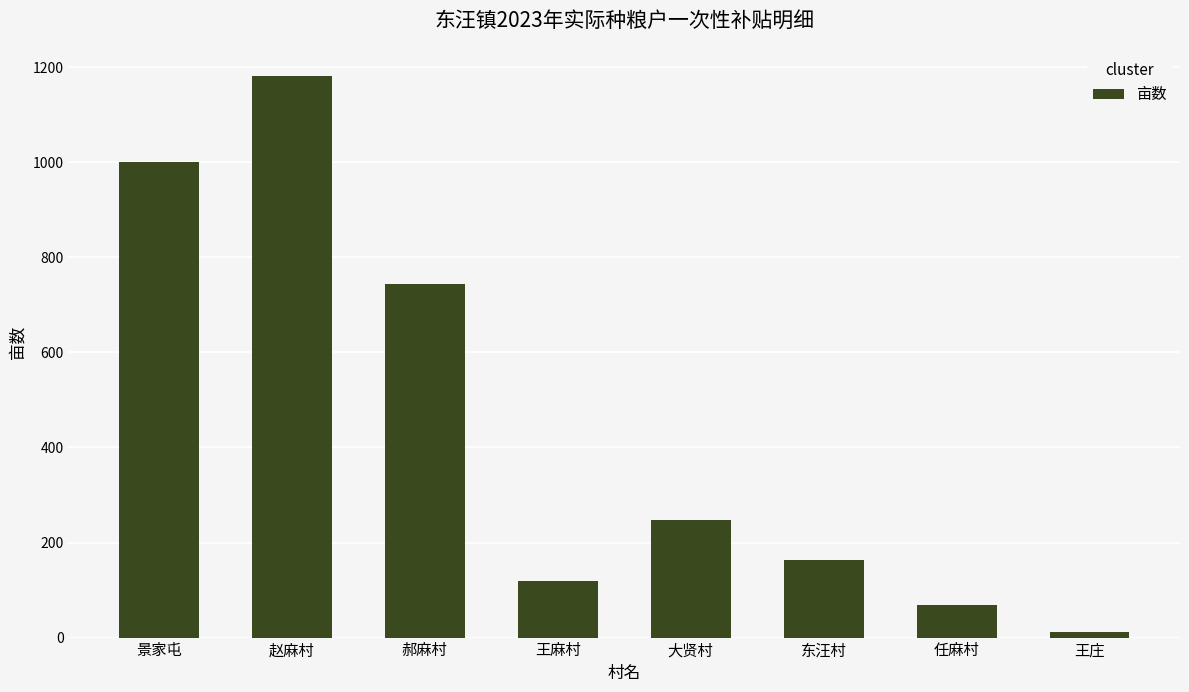

Rank the categories by value from highest to lowest.

赵麻村, 景家屯, 郝麻村, 大贤村, 东汪村, 王麻村, 任麻村, 王庄